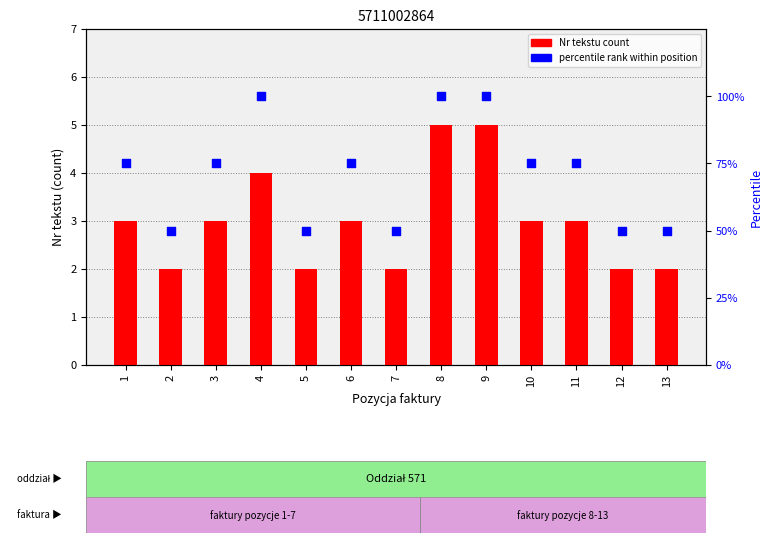

Which series has the largest total across all categories?

percentile rank